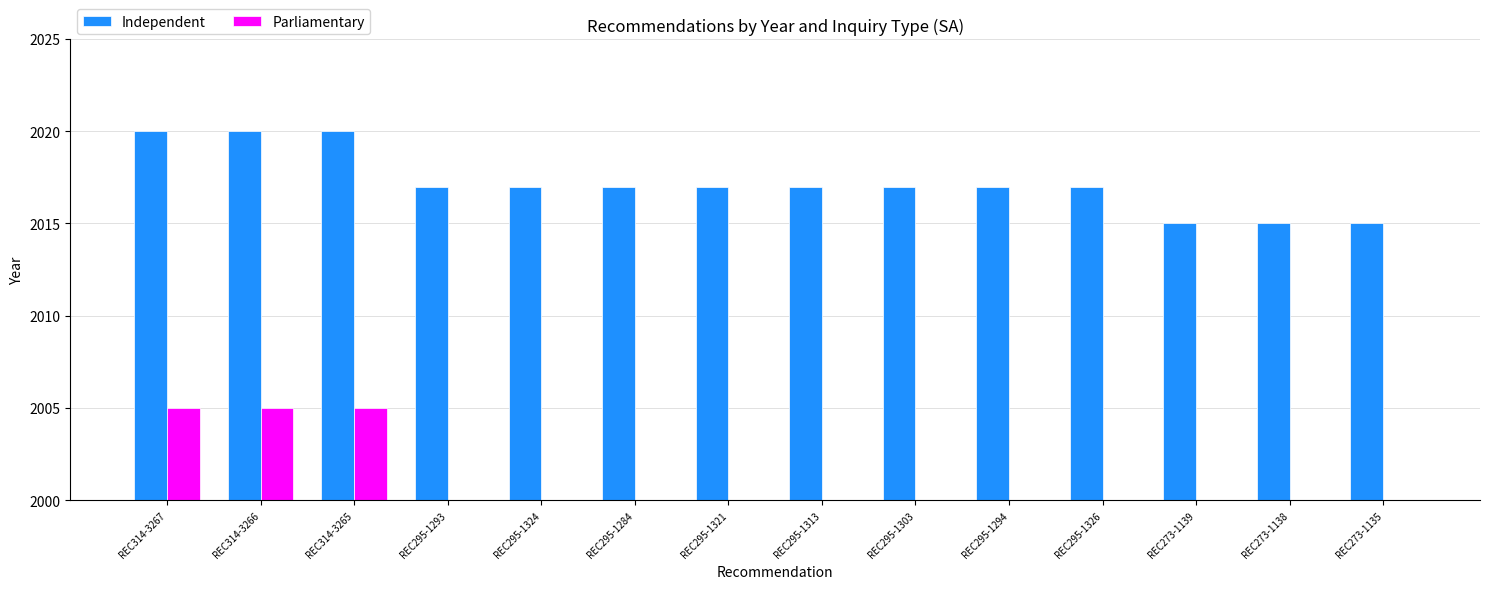

Rank the series by their maximum value, from highest to lowest.

Independent, Parliamentary